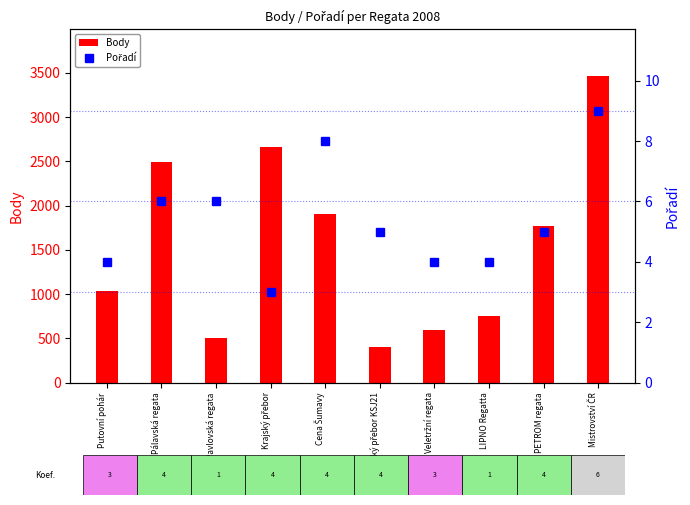

List the series in order of their peak value, lowest first.

Pořadí, Body